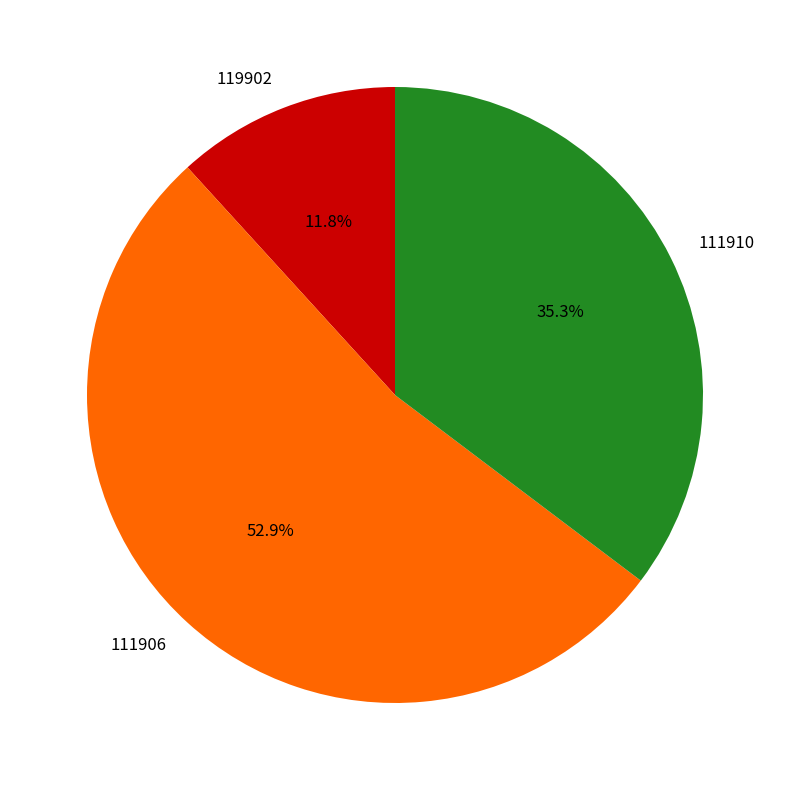

Combined, what portion of the pie is 111906 and 111910?

88.2%